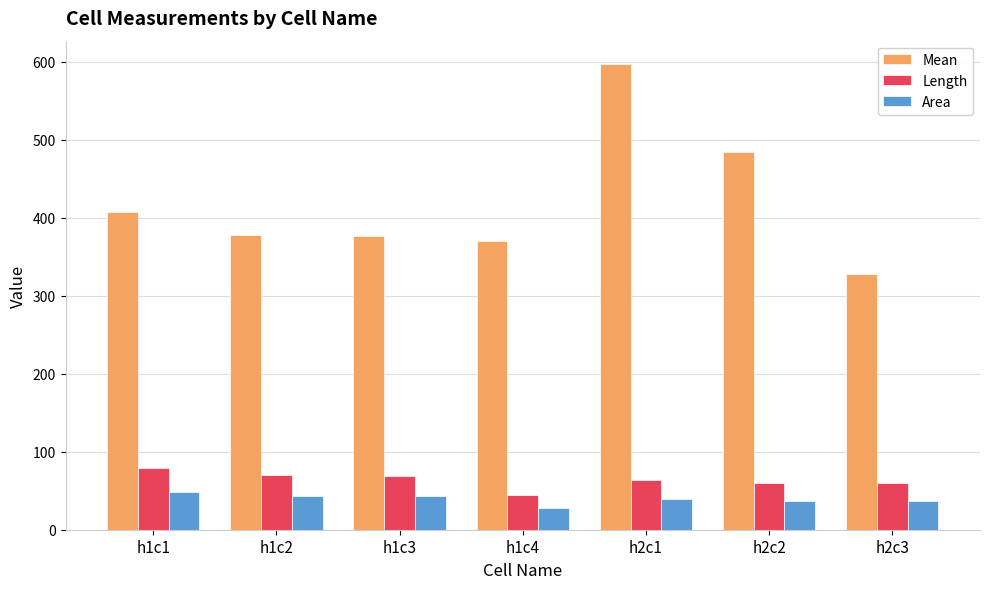

Is it true that Mean equals 407.0 at h1c1?

True